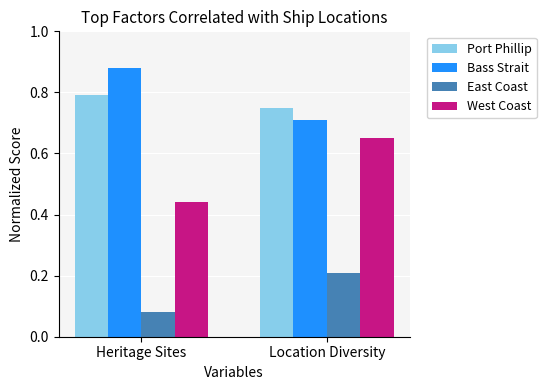

Which series changed the most between Heritage Sites and Location Diversity?

West Coast